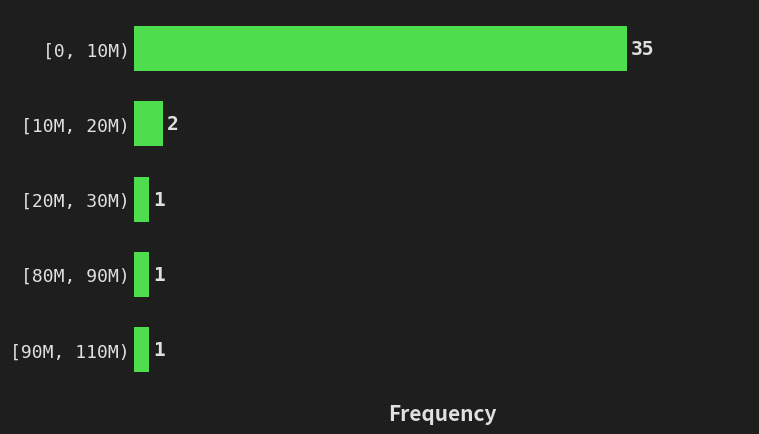

Reading top to bottom, what are all the values shown in this chart?

35	2	1	1	1